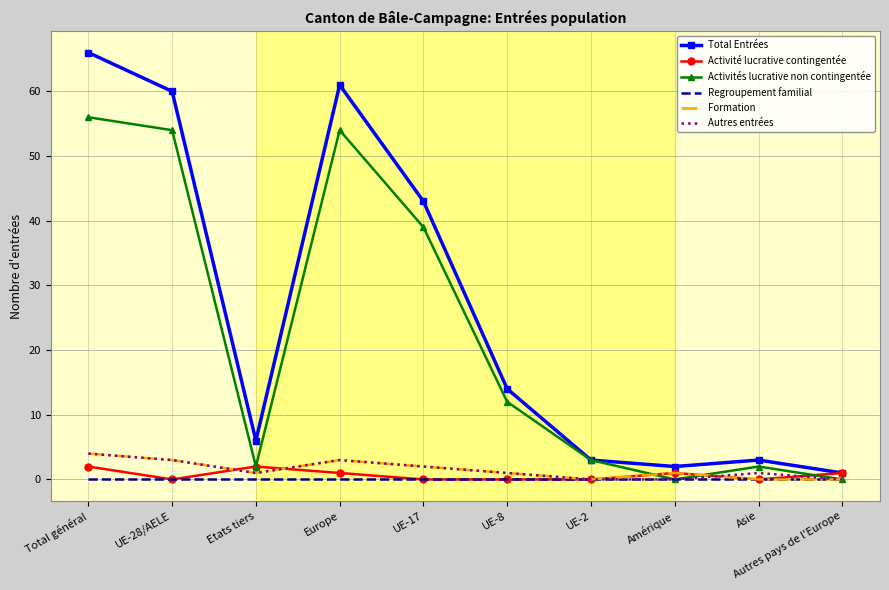

True or false: Total Entrées has a value of 3 at Asie.

True